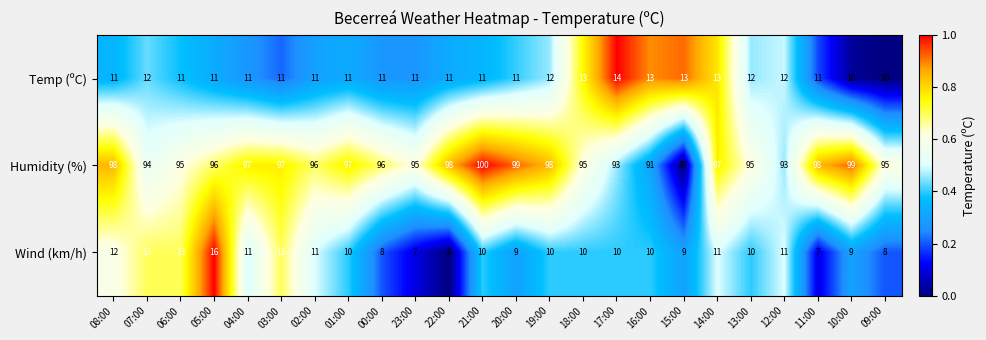

What is the total value across all series at 03:00?

121